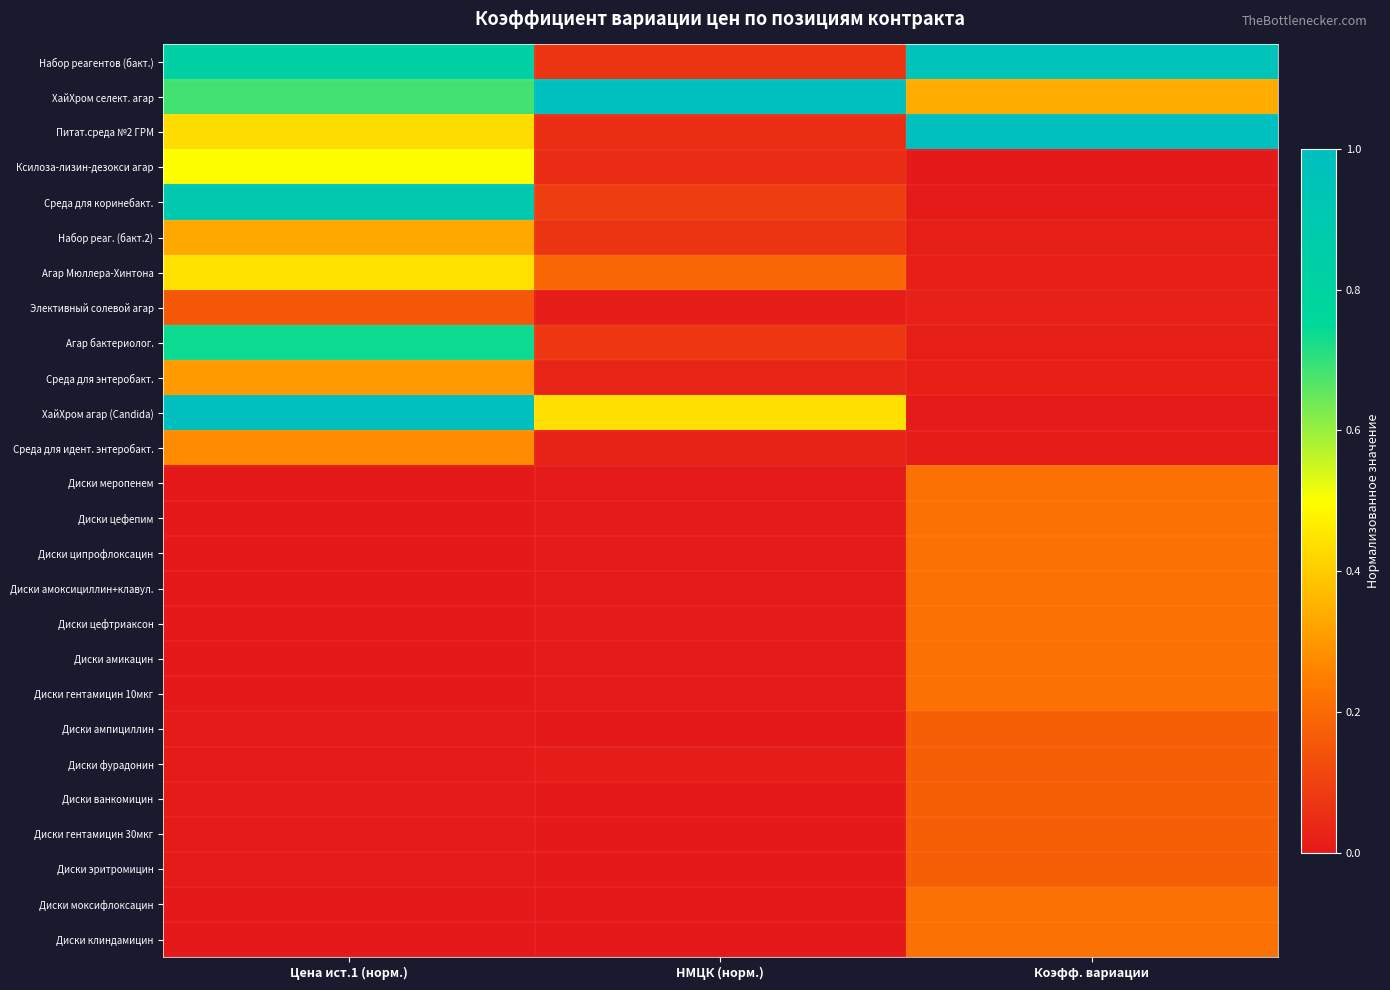

Reading right to left, list all the values displayed in this chart.

Набор реагентов (бакт.): Коэфф. вариации=1.0	НМЦК (норм.)=0.1	Цена ист.1 (норм.)=0.8
ХайХром селект. агар: Коэфф. вариации=0.3	НМЦК (норм.)=1.0	Цена ист.1 (норм.)=0.7
Питат.среда №2 ГРМ: Коэфф. вариации=1.0	НМЦК (норм.)=0.1	Цена ист.1 (норм.)=0.4
Ксилоза-лизин-дезокси агар: Коэфф. вариации=0.0	НМЦК (норм.)=0.0	Цена ист.1 (норм.)=0.5
Среда для коринебакт.: Коэфф. вариации=0.0	НМЦК (норм.)=0.1	Цена ист.1 (норм.)=0.9
Набор реаг. (бакт.2): Коэфф. вариации=0.0	НМЦК (норм.)=0.1	Цена ист.1 (норм.)=0.3
Агар Мюллера-Хинтона: Коэфф. вариации=0.0	НМЦК (норм.)=0.2	Цена ист.1 (норм.)=0.4
Элективный солевой агар: Коэфф. вариации=0.0	НМЦК (норм.)=0.0	Цена ист.1 (норм.)=0.2
Агар бактериолог.: Коэфф. вариации=0.0	НМЦК (норм.)=0.1	Цена ист.1 (норм.)=0.7
Среда для энтеробакт.: Коэфф. вариации=0.0	НМЦК (норм.)=0.0	Цена ист.1 (норм.)=0.3
ХайХром агар (Candida): Коэфф. вариации=0.0	НМЦК (норм.)=0.4	Цена ист.1 (норм.)=1.0
Среда для идент. энтеробакт.: Коэфф. вариации=0.0	НМЦК (норм.)=0.0	Цена ист.1 (норм.)=0.3
Диски меропенем: Коэфф. вариации=0.2	НМЦК (норм.)=0.0	Цена ист.1 (норм.)=0.0
Диски цефепим: Коэфф. вариации=0.2	НМЦК (норм.)=0.0	Цена ист.1 (норм.)=0.0
Диски ципрофлоксацин: Коэфф. вариации=0.2	НМЦК (норм.)=0.0	Цена ист.1 (норм.)=0.0
Диски амоксициллин+клавул.: Коэфф. вариации=0.2	НМЦК (норм.)=0.0	Цена ист.1 (норм.)=0.0
Диски цефтриаксон: Коэфф. вариации=0.2	НМЦК (норм.)=0.0	Цена ист.1 (норм.)=0.0
Диски амикацин: Коэфф. вариации=0.2	НМЦК (норм.)=0.0	Цена ист.1 (норм.)=0.0
Диски гентамицин 10мкг: Коэфф. вариации=0.2	НМЦК (норм.)=0.0	Цена ист.1 (норм.)=0.0
Диски ампициллин: Коэфф. вариации=0.2	НМЦК (норм.)=0.0	Цена ист.1 (норм.)=0.0
Диски фурадонин: Коэфф. вариации=0.2	НМЦК (норм.)=0.0	Цена ист.1 (норм.)=0.0
Диски ванкомицин: Коэфф. вариации=0.2	НМЦК (норм.)=0.0	Цена ист.1 (норм.)=0.0
Диски гентамицин 30мкг: Коэфф. вариации=0.2	НМЦК (норм.)=0.0	Цена ист.1 (норм.)=0.0
Диски эритромицин: Коэфф. вариации=0.2	НМЦК (норм.)=0.0	Цена ист.1 (норм.)=0.0
Диски моксифлоксацин: Коэфф. вариации=0.2	НМЦК (норм.)=0.0	Цена ист.1 (норм.)=0.0
Диски клиндамицин: Коэфф. вариации=0.2	НМЦК (норм.)=0.0	Цена ист.1 (норм.)=0.0